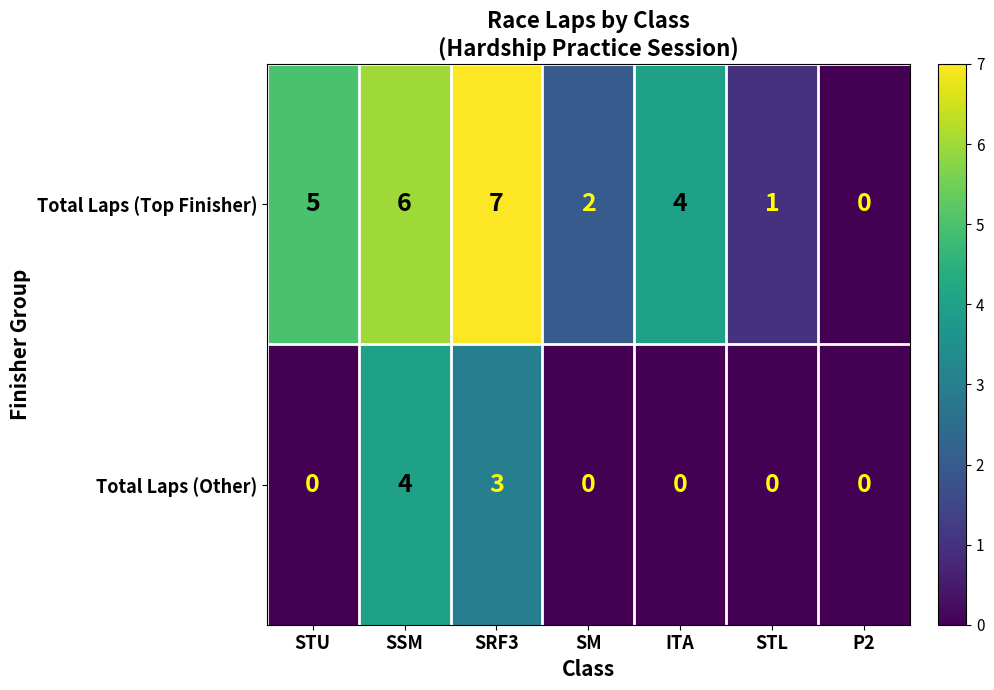

Between STU and SRF3, which series saw the biggest shift?

Total Laps (Other)